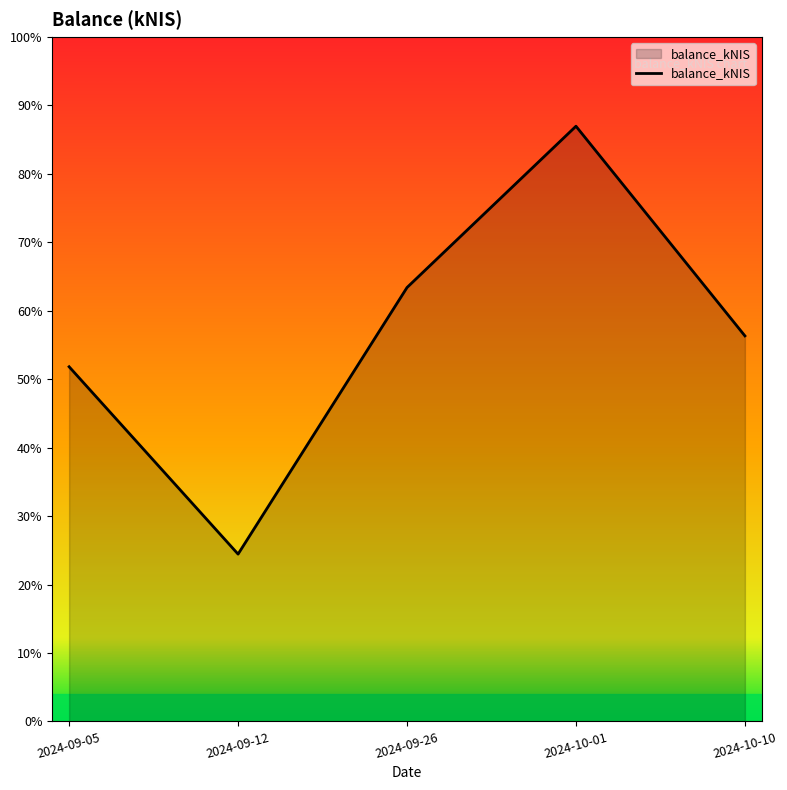

Reading left to right, list all the values displayed in this chart.

2024-09-05=1909.7	2024-09-12=900.8	2024-09-26=2336.3	2024-10-01=3204.9	2024-10-10=2076.0